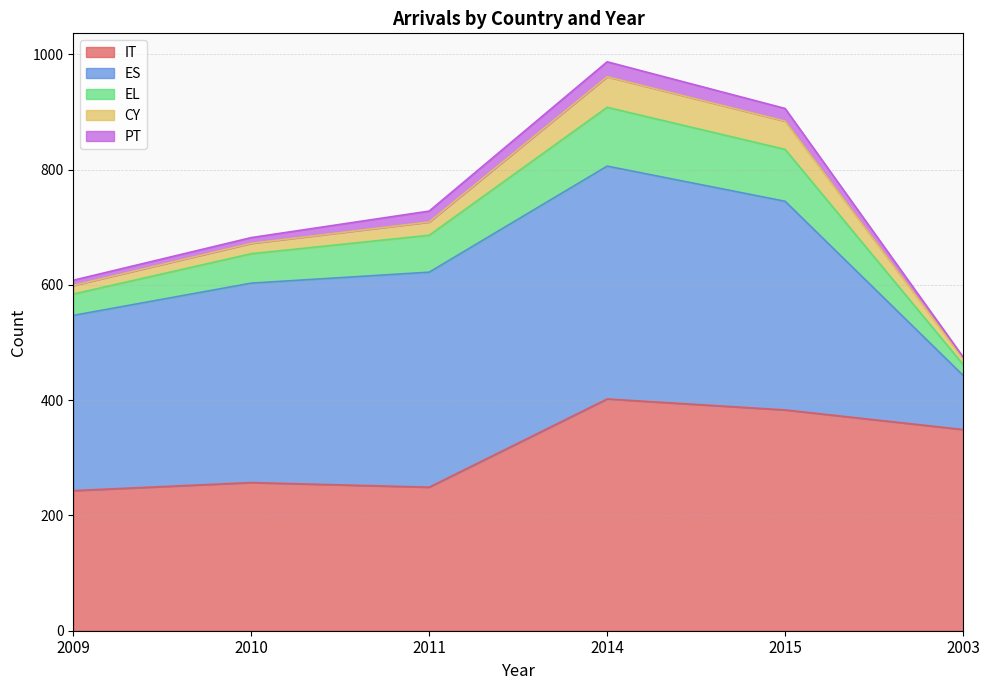

What is the value of the IT point at the 1st from the left?

243